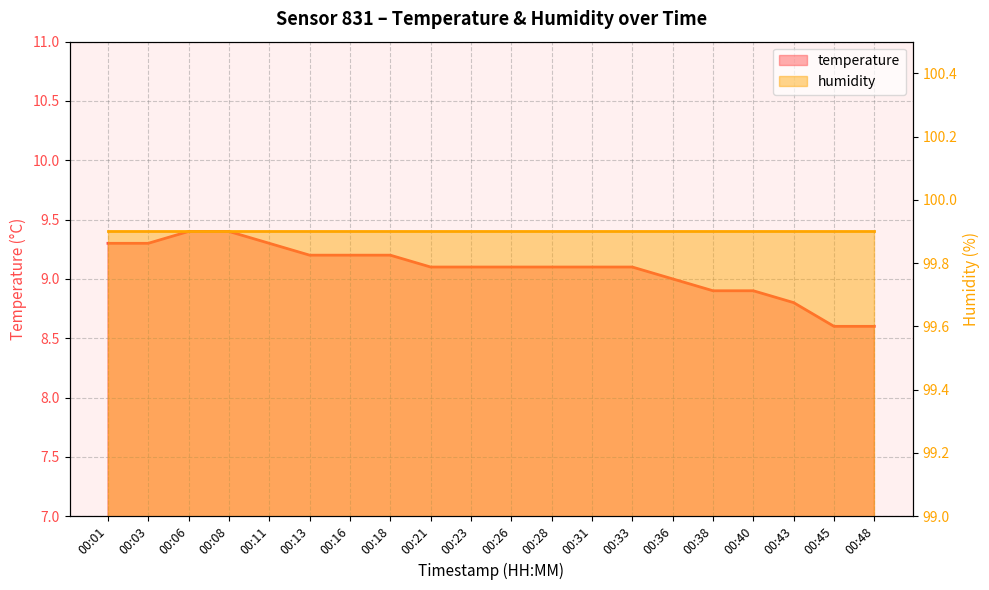

At which category does the chart reach its peak across all series?

00:06